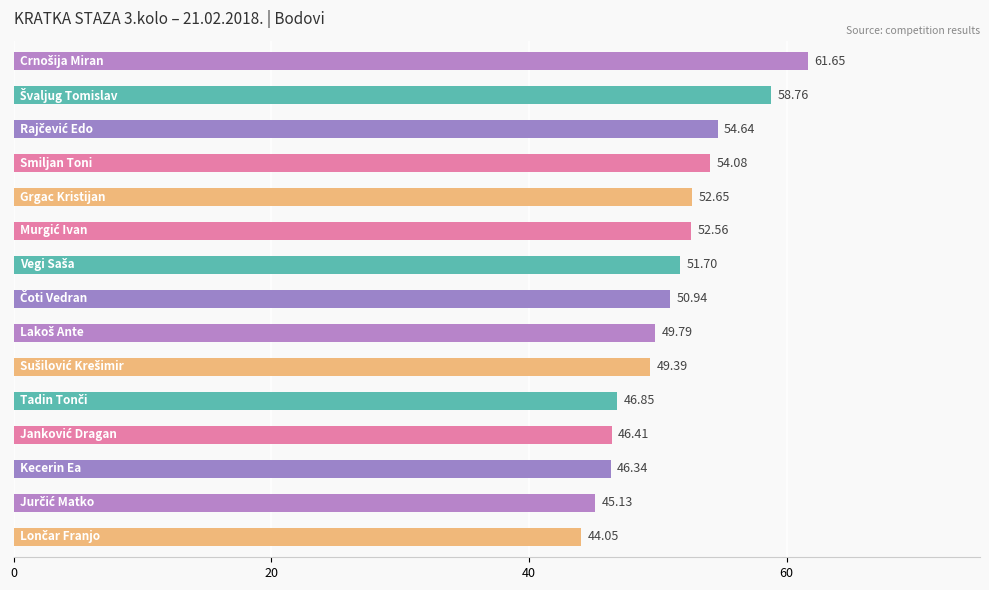

What is the difference between the second highest and second lowest values?

13.6